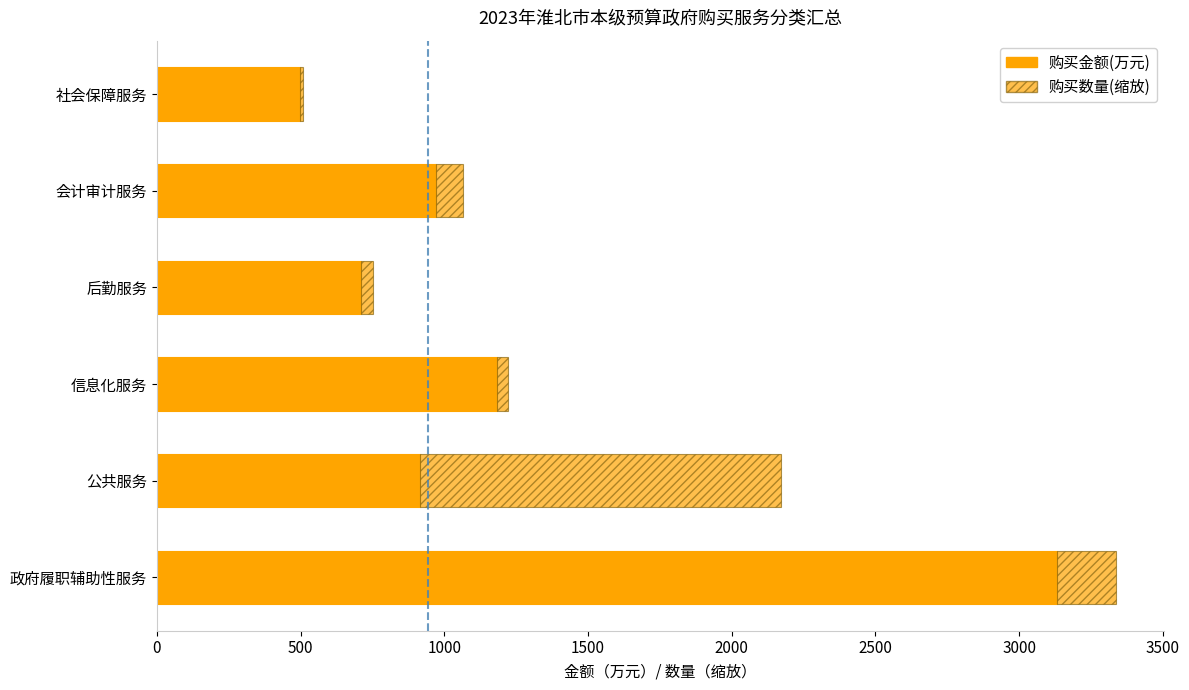

What is the difference between the maximum and minimum values in the 购买金额(万元) series?

2634.9